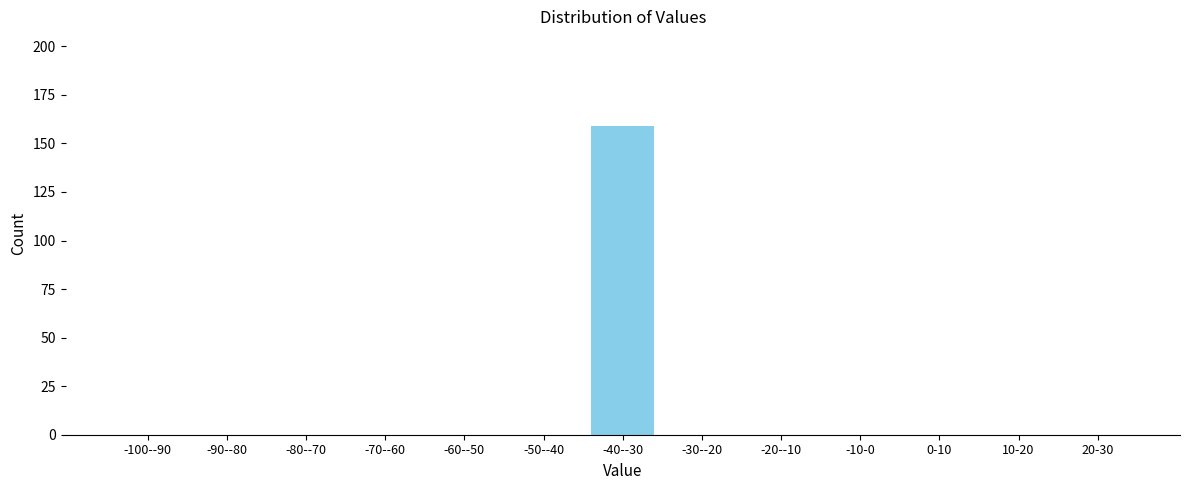

Reading left to right, what are all the values shown in this chart?

-100--90=0	-90--80=0	-80--70=0	-70--60=0	-60--50=0	-50--40=0	-40--30=159	-30--20=0	-20--10=0	-10-0=0	0-10=0	10-20=0	20-30=0